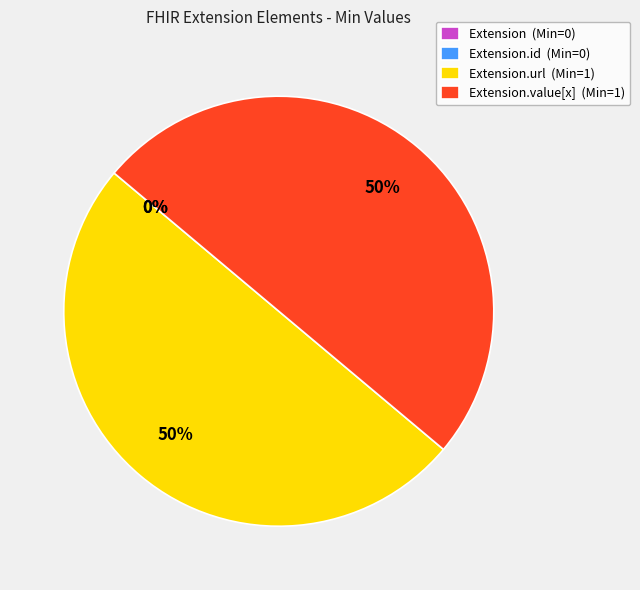

Combined, do Extension.id and Extension.url account for over 50%?

No